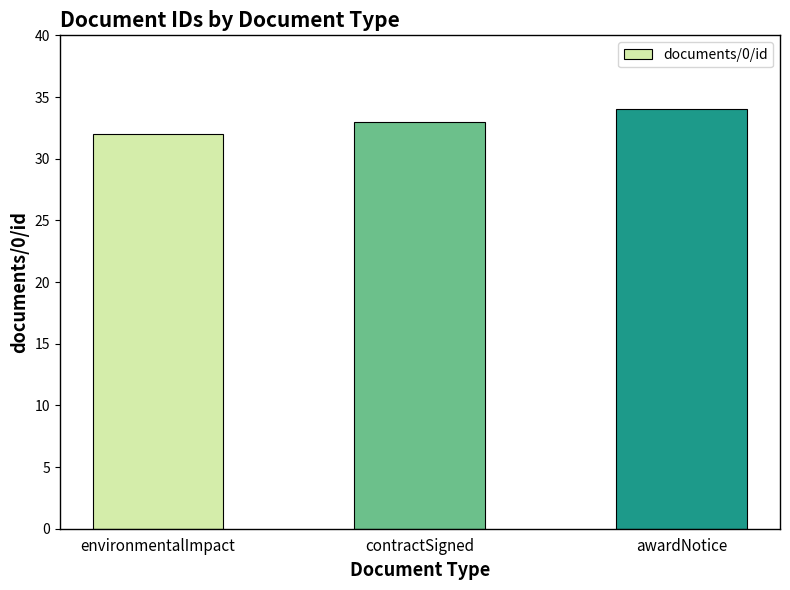

Which has a higher value, awardNotice or environmentalImpact?

awardNotice